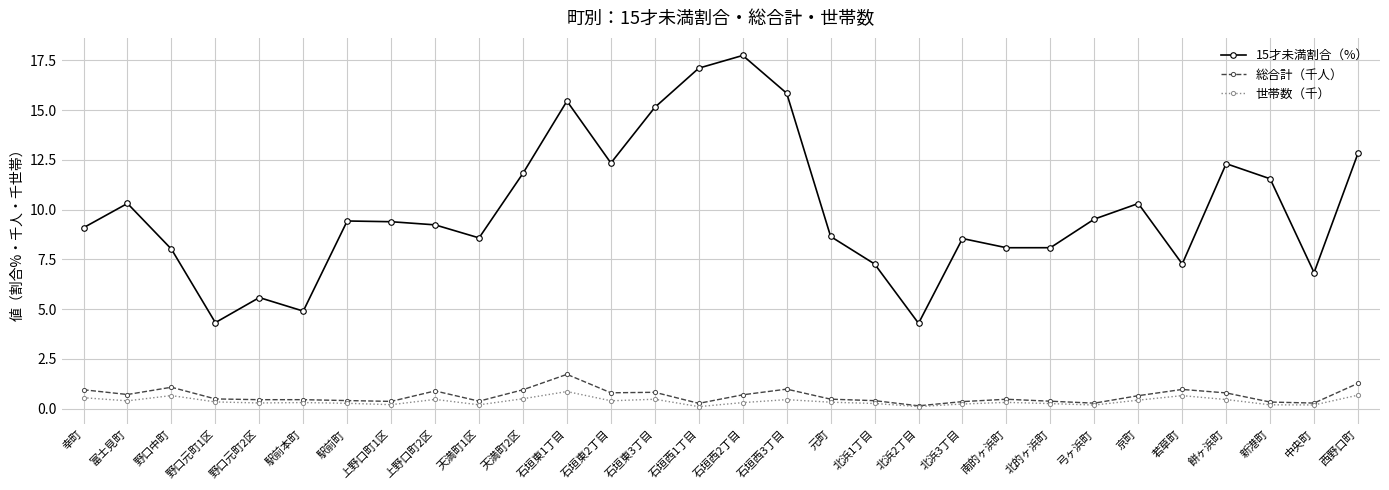

Where is the first local maximum for 15才未満割合（%）?

富士見町